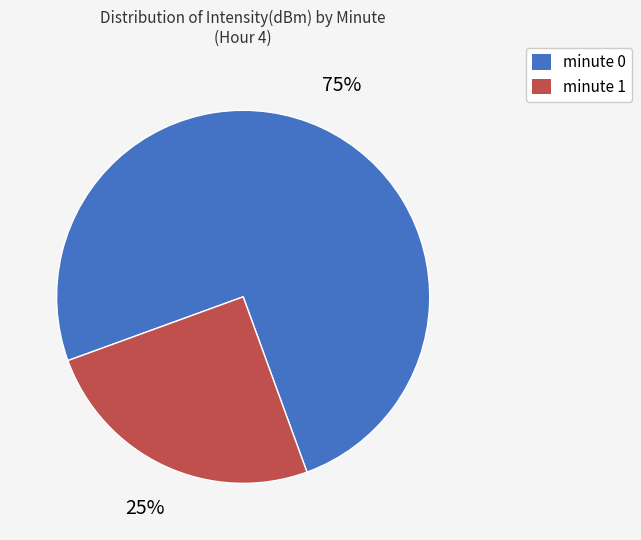

What is the majority slice?

minute 0